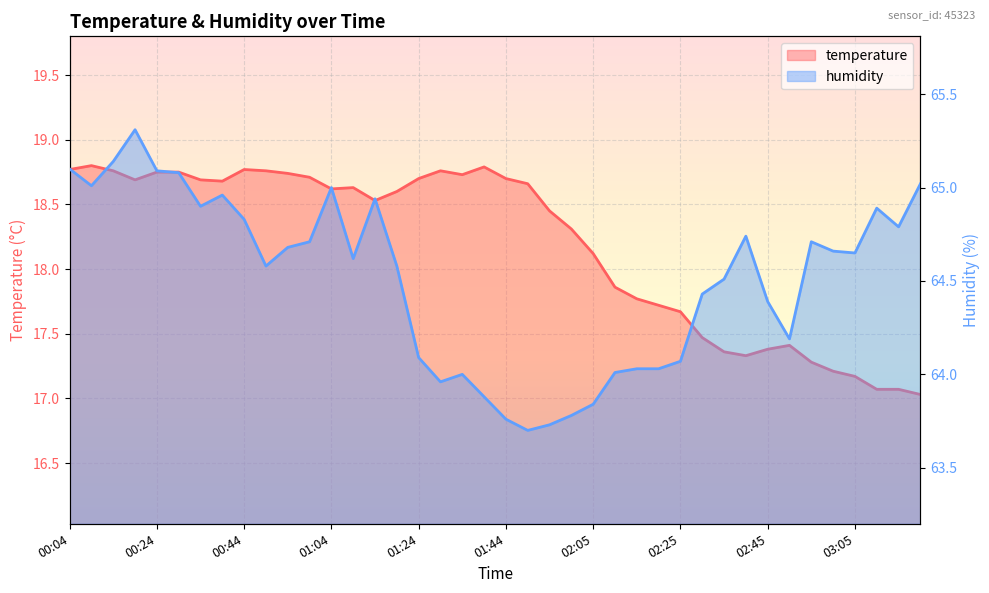

What is the maximum value for temperature?

18.8